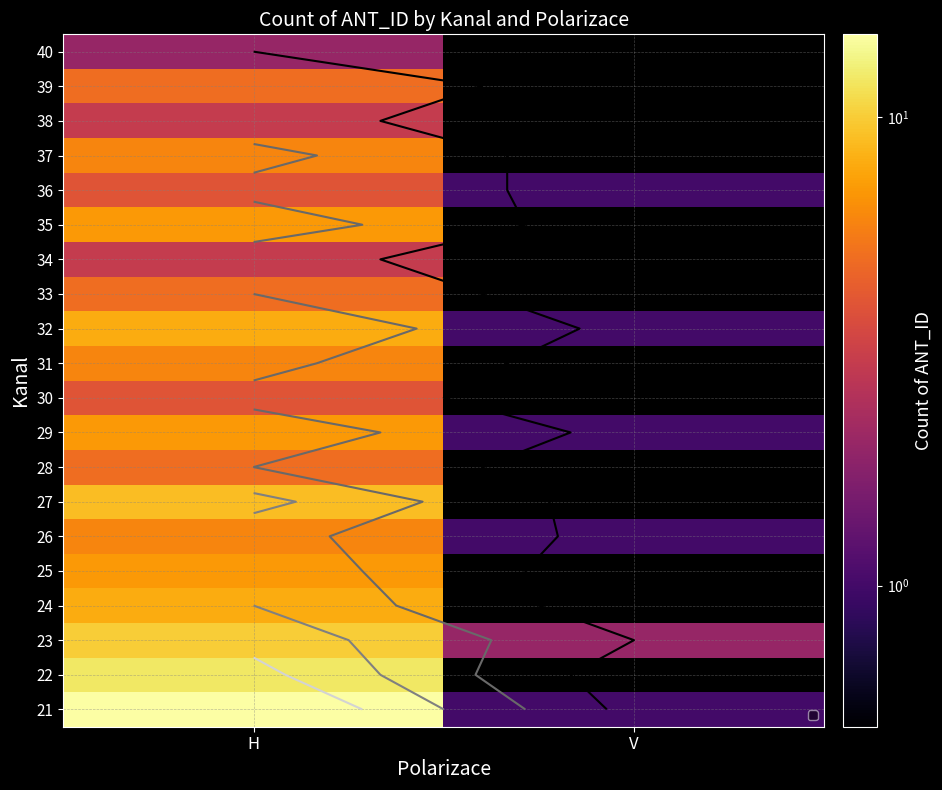

Between V and H, which is larger?

H